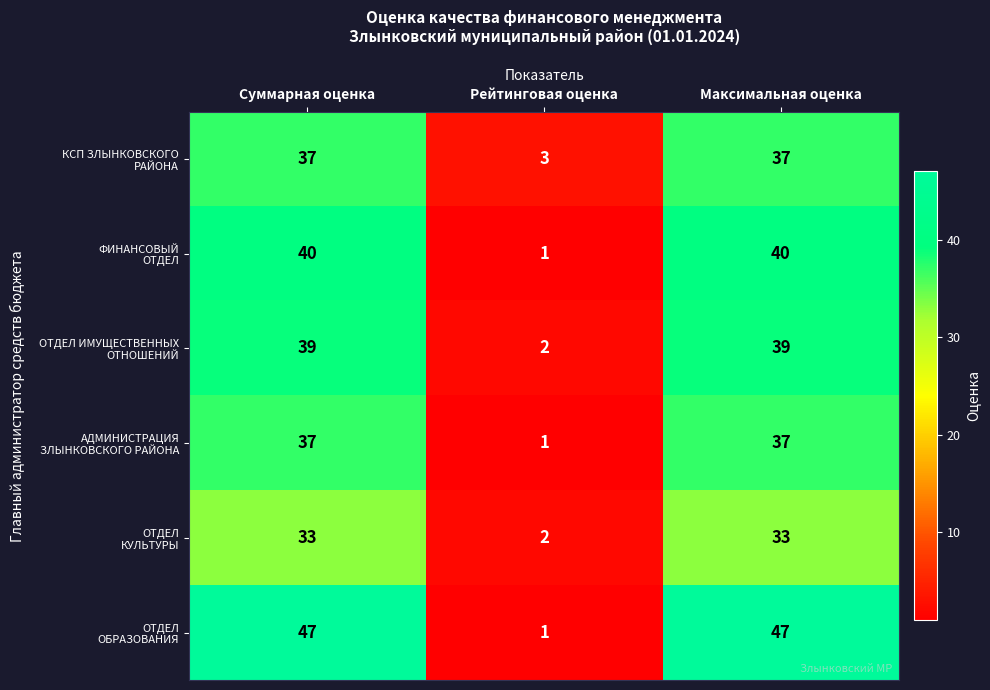

Which category has the lowest value across all series?

Рейтинговая оценка